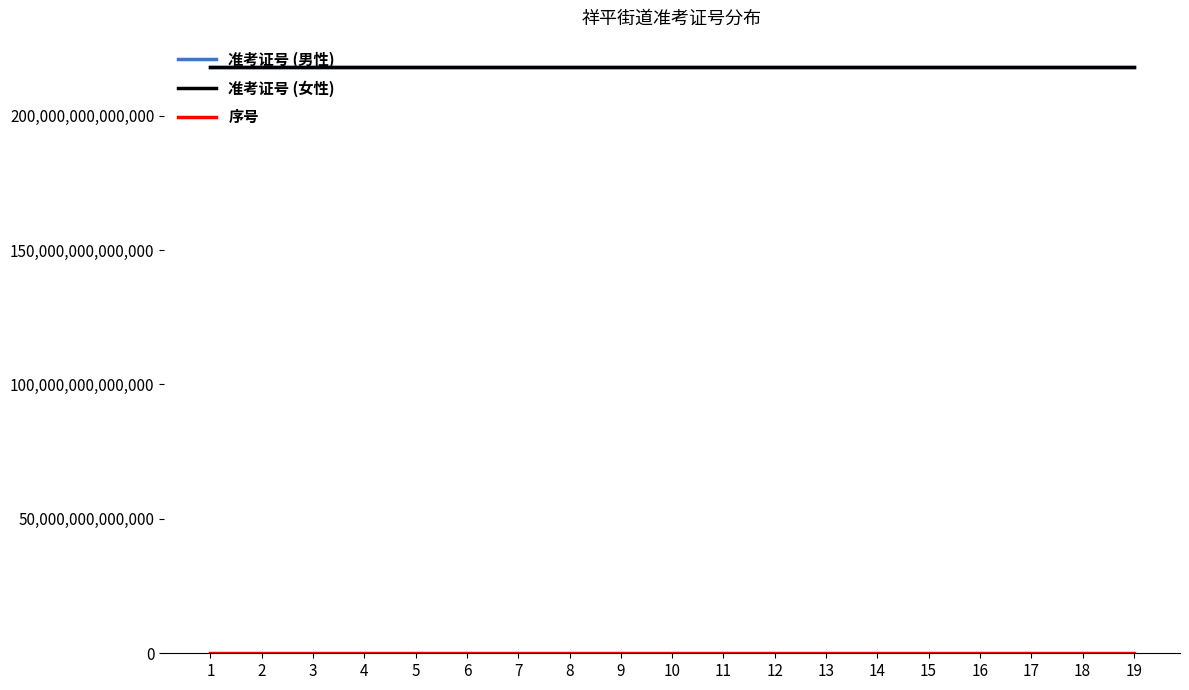

Where is the first local minimum for 准考证号 (男性)?

5